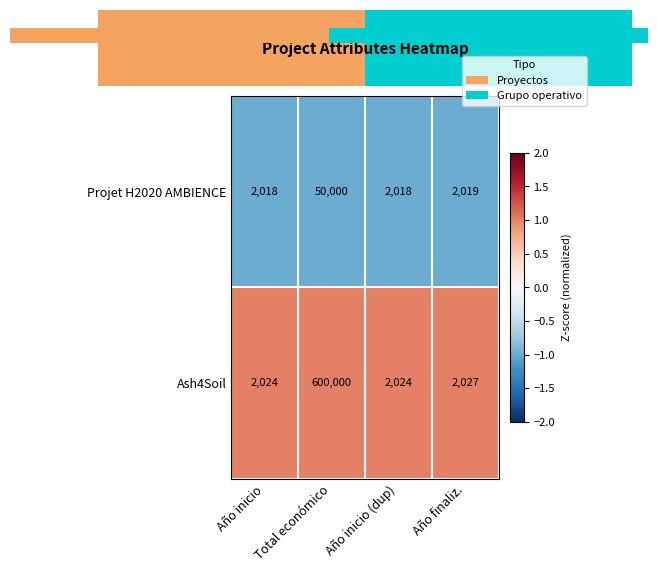

How many distinct data groups are displayed?

2